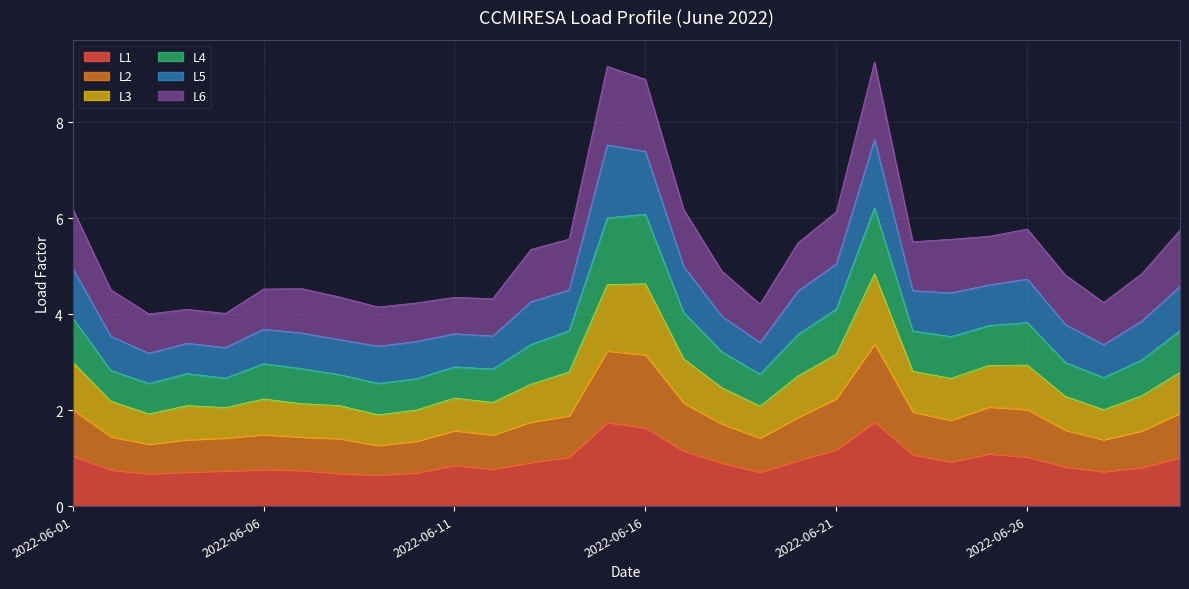

Which series has the widest spread of values?

L5